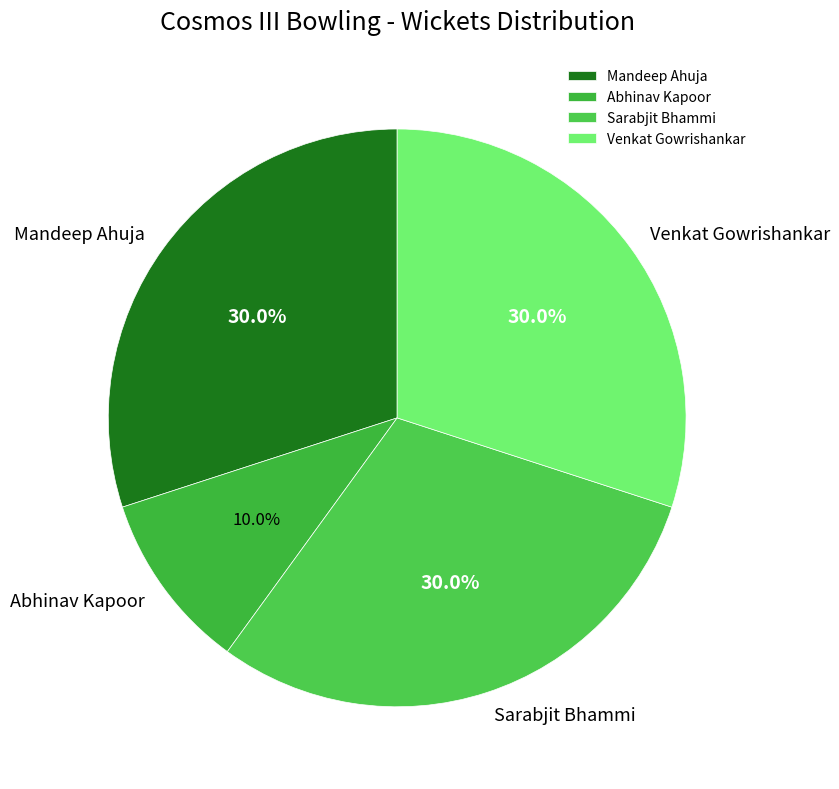

What is the ratio of the value at Venkat Gowrishankar to the value at Sarabjit Bhammi?

1.0